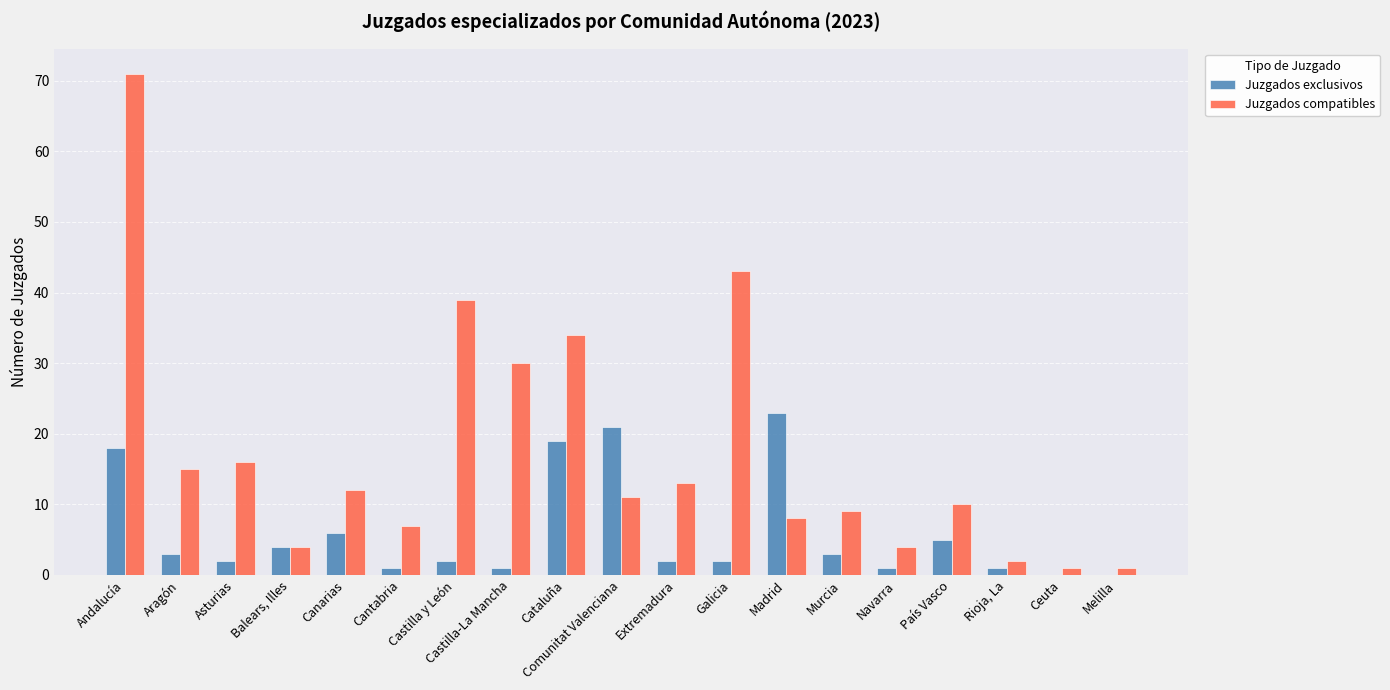

Does the chart contain stacked bars?

No